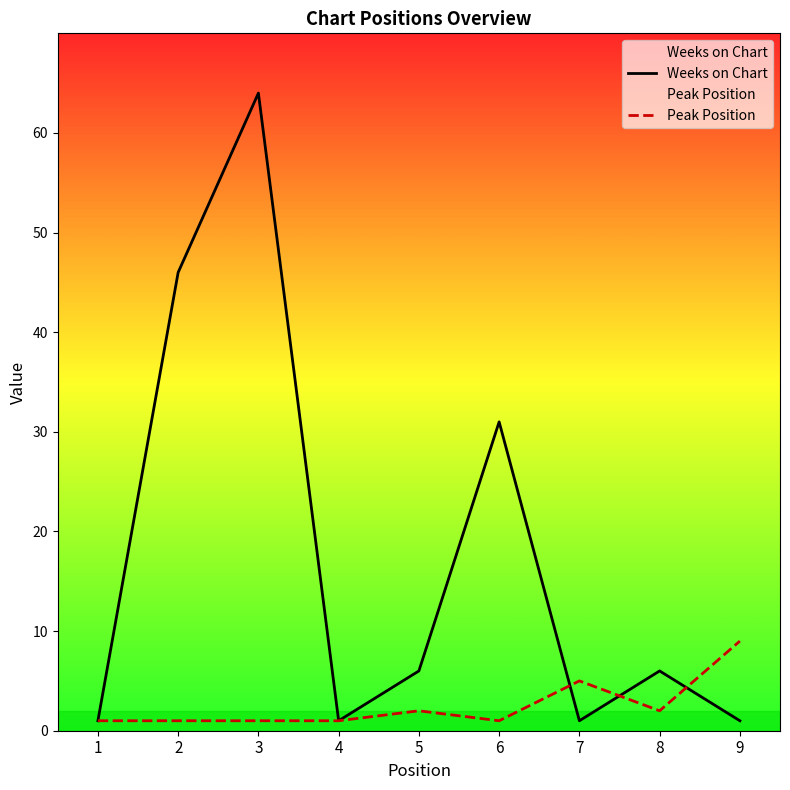

True or false: Peak Position and Weeks on Chart cross at least once.

True